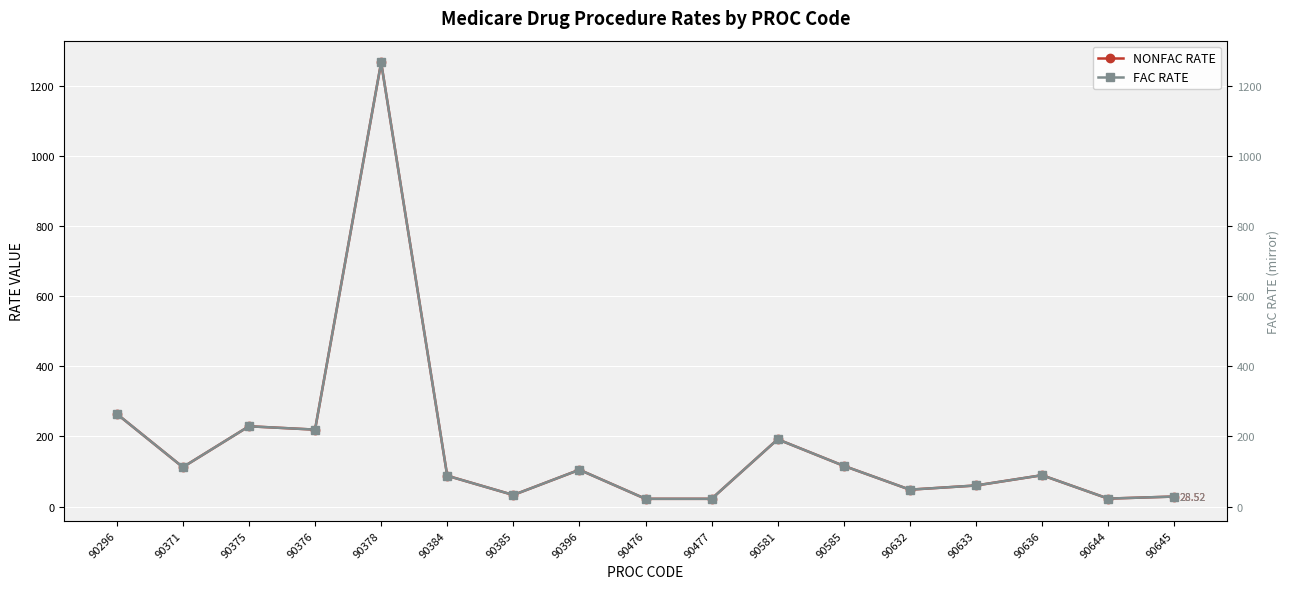

List the series in order of their peak value, highest first.

NONFAC RATE, FAC RATE